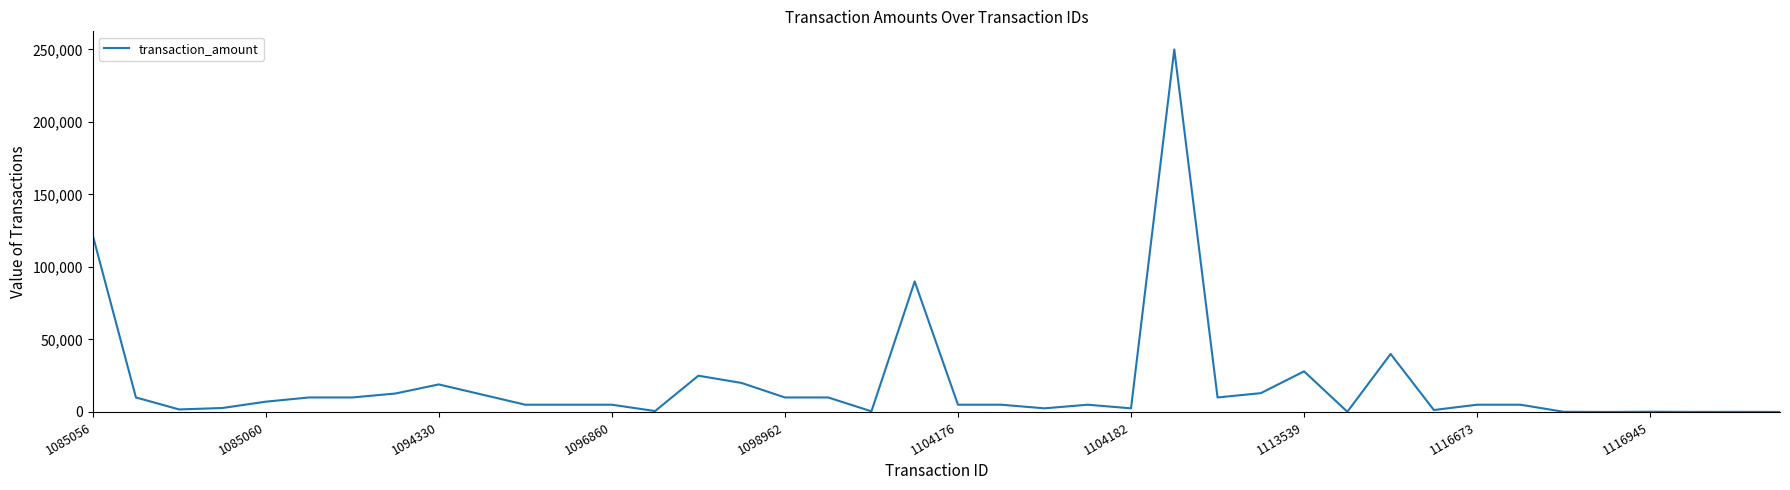

What is the maximum value shown in the chart?

250000.0